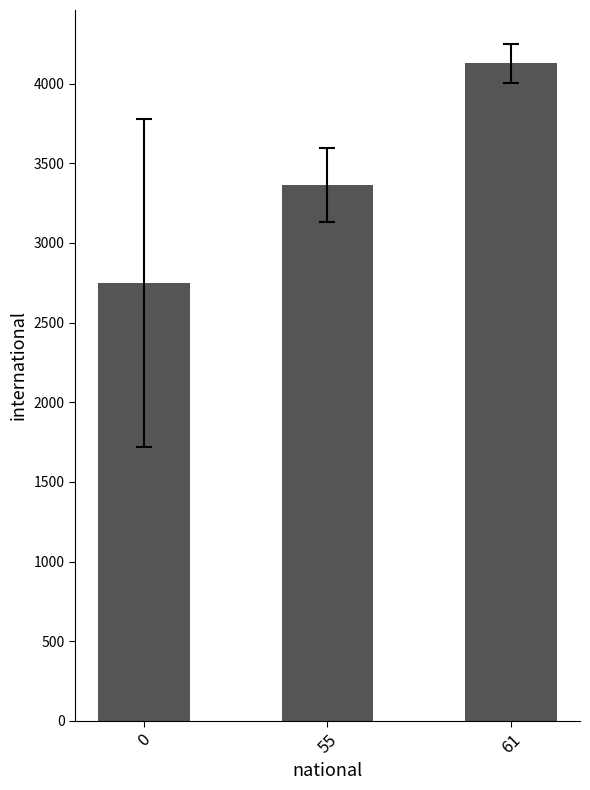

Is it true that the value at 61 is 5681.6?

False